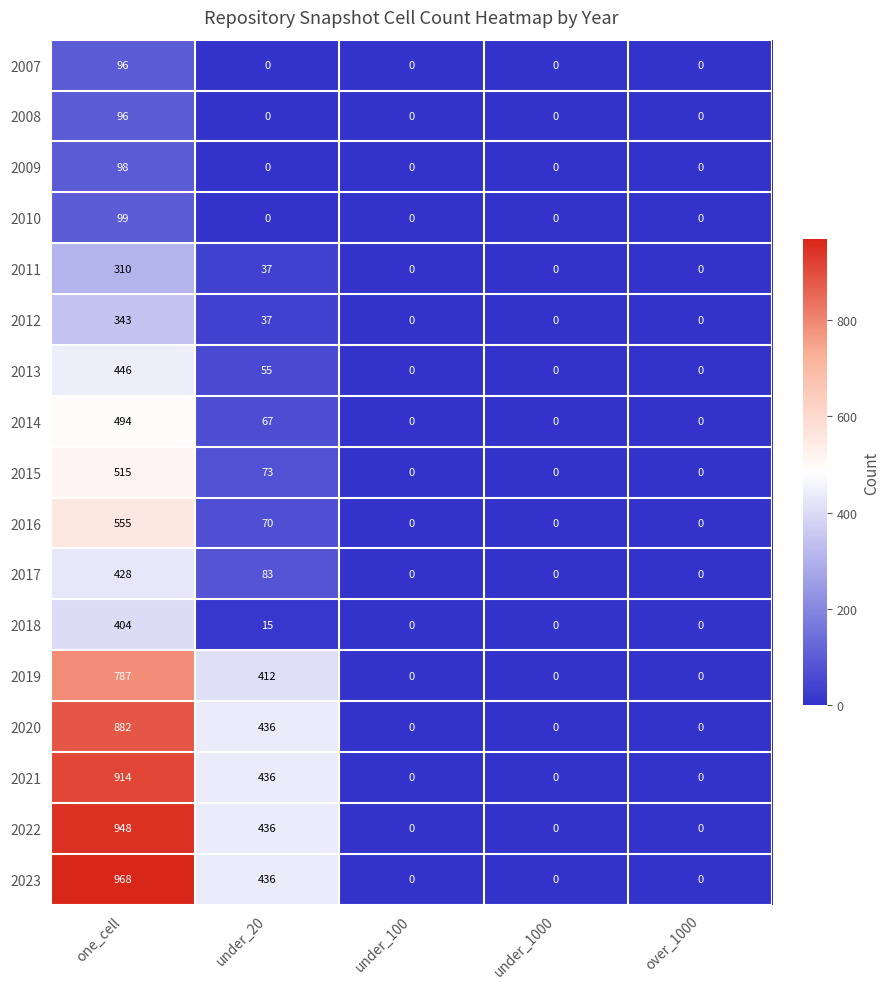

What is the average value of the 2010 series?

20